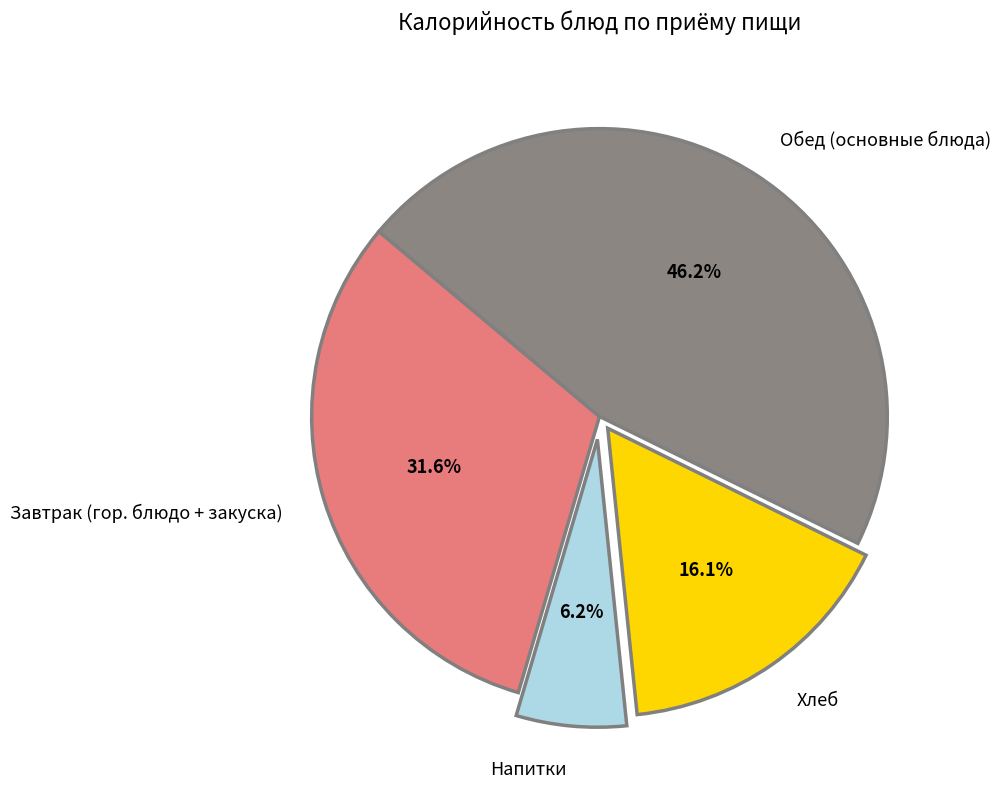

Which category has the smallest portion of the pie?

Напитки